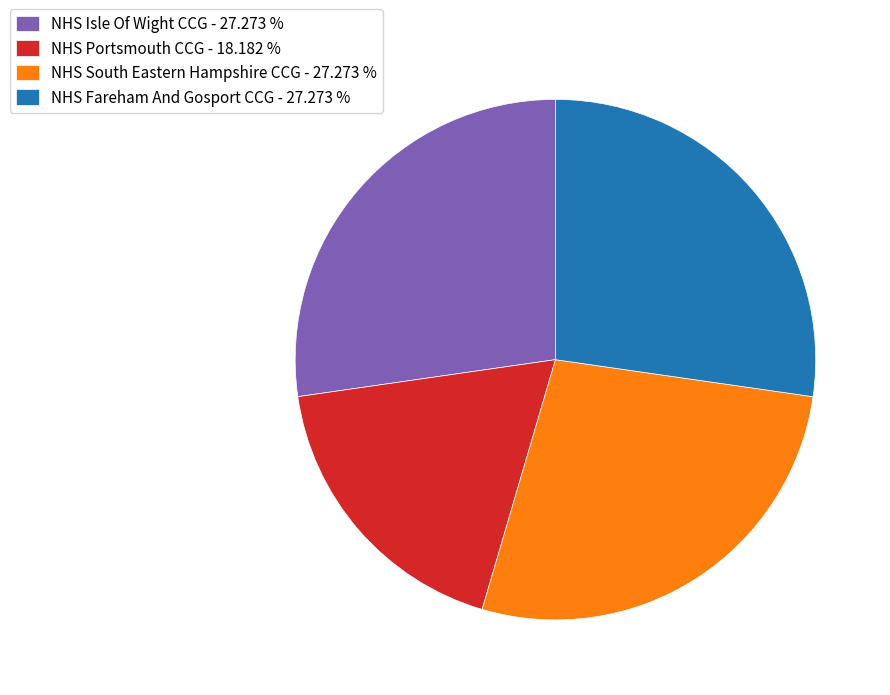

Is the sum of NHS Portsmouth CCG - 18.182 % and NHS South Eastern Hampshire CCG - 27.273 % greater than half?

No